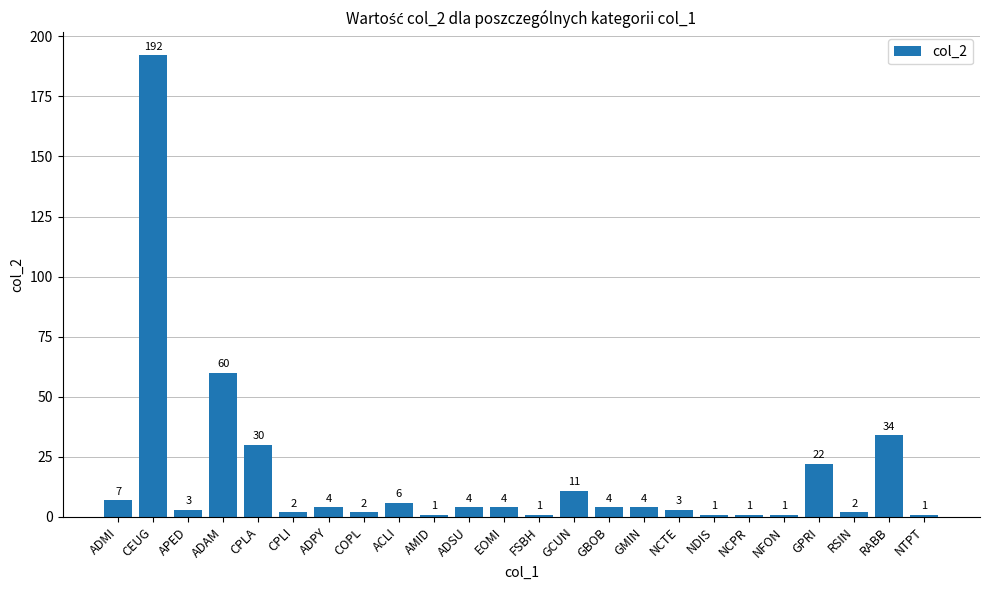

What is the value of the 16th bar from the left?

4